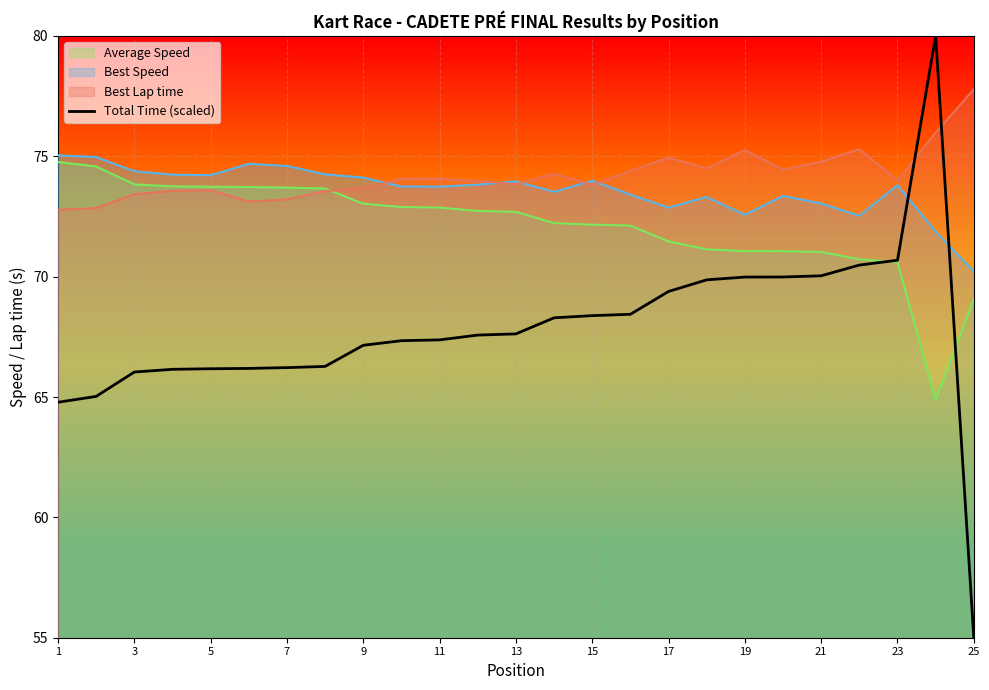

How many points are higher than both their immediate neighbors (excluding endpoints)?

1